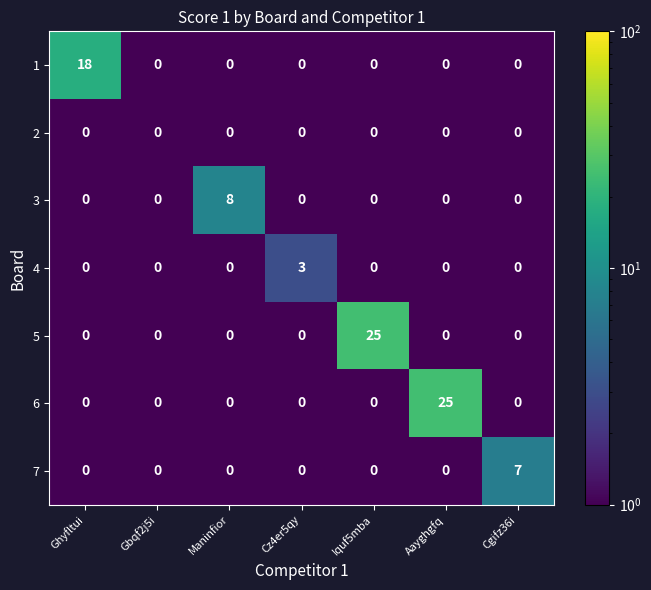

True or false: 4 has a value of -1 at Gbqf2j5i.

False